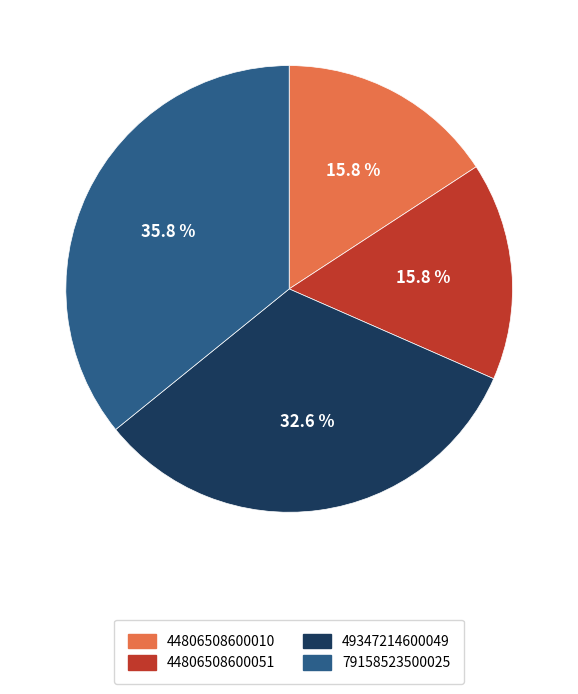

How many segments does this pie chart have?

4